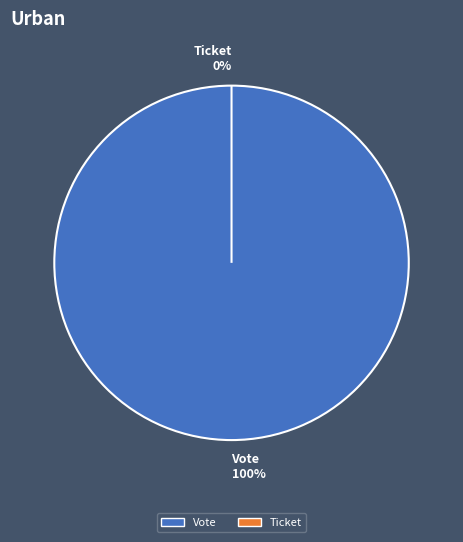

Between Vote and Ticket, which is larger?

Vote